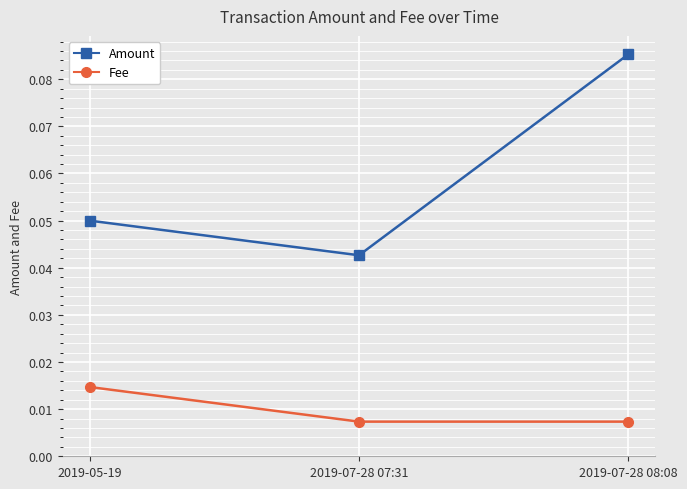

What is the label of the 2nd point from the left?

2019-07-28 07:31